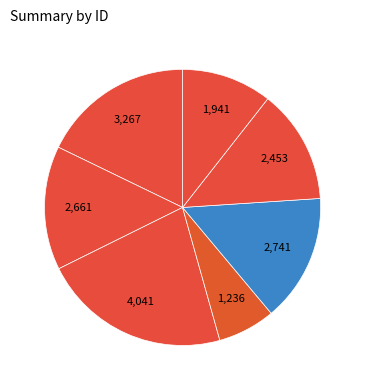

To the nearest percent, what is the difference between the largest and smallest slice percentages?

15%